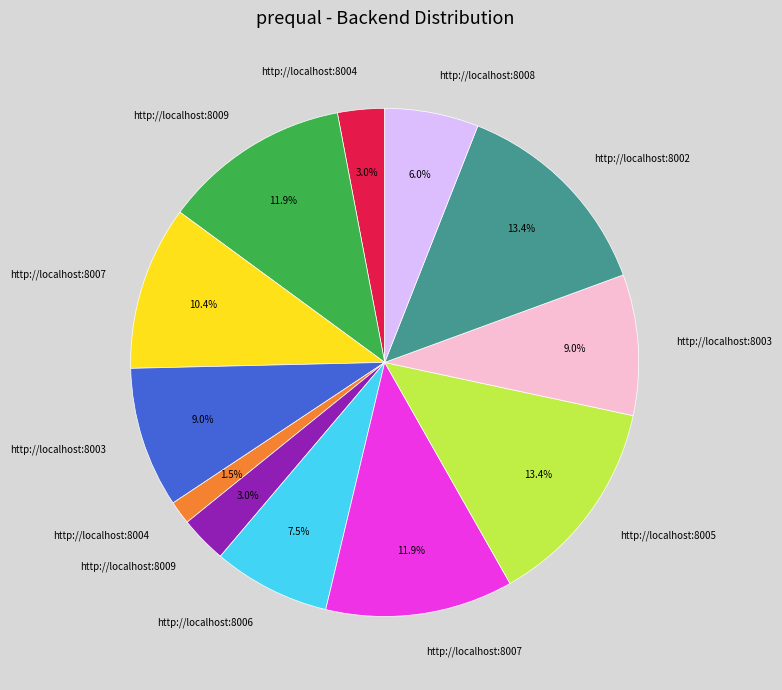

Is there any slice that represents more than half of the pie?

No